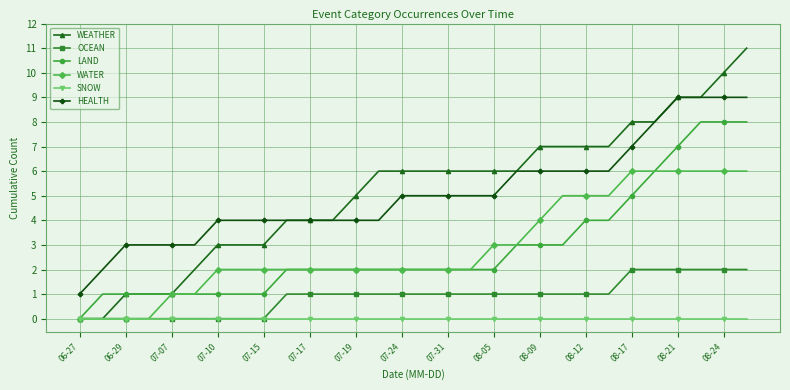

Count the LAND values in the range 1 to 4.

23